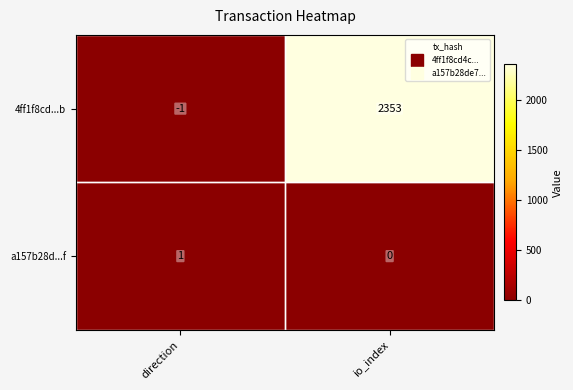

What value does the 4ff1f8cd...b series have at io_index, to the nearest 100?

2400